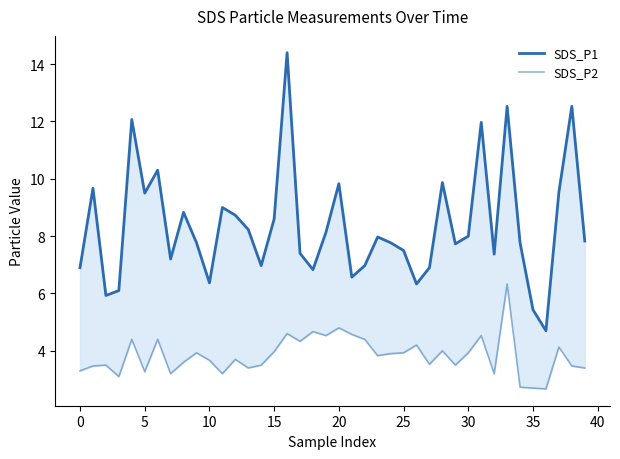

What are all the series names shown in the legend?

SDS_P1, SDS_P2